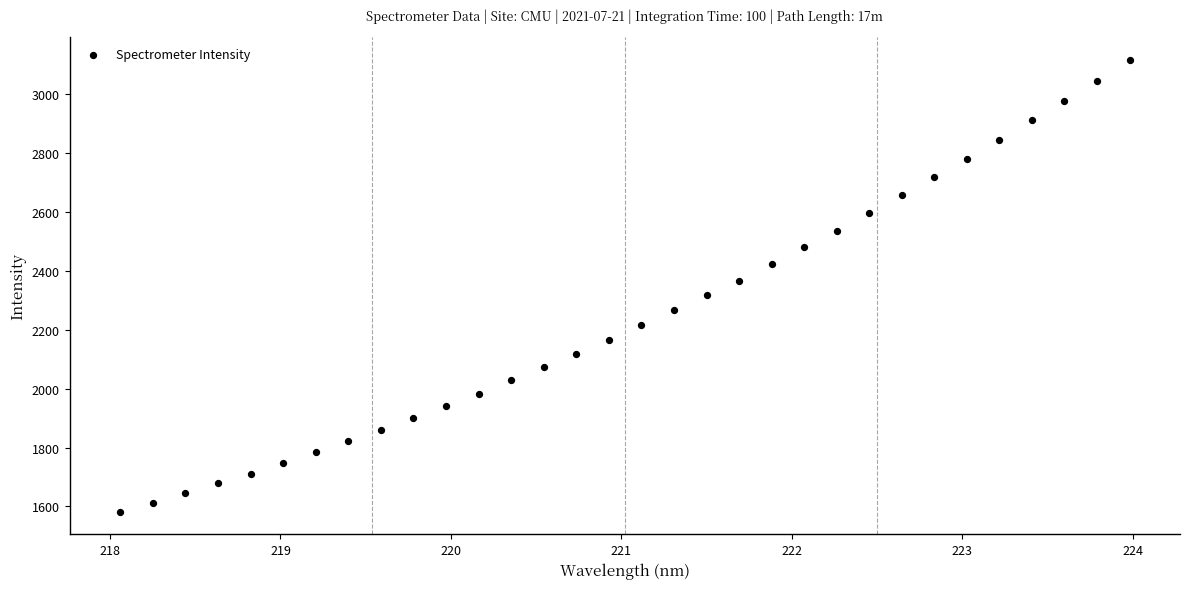

What is the range of Y values (max minus min)?

1533.5